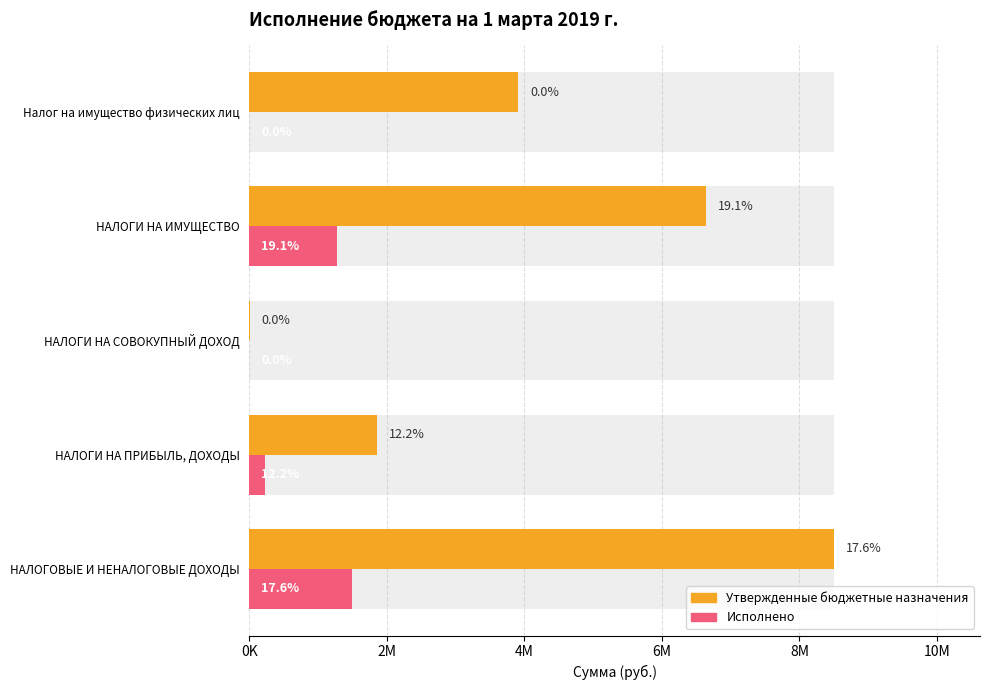

What position from the right is НАЛОГОВЫЕ И НЕНАЛОГОВЫЕ ДОХОДЫ?

5